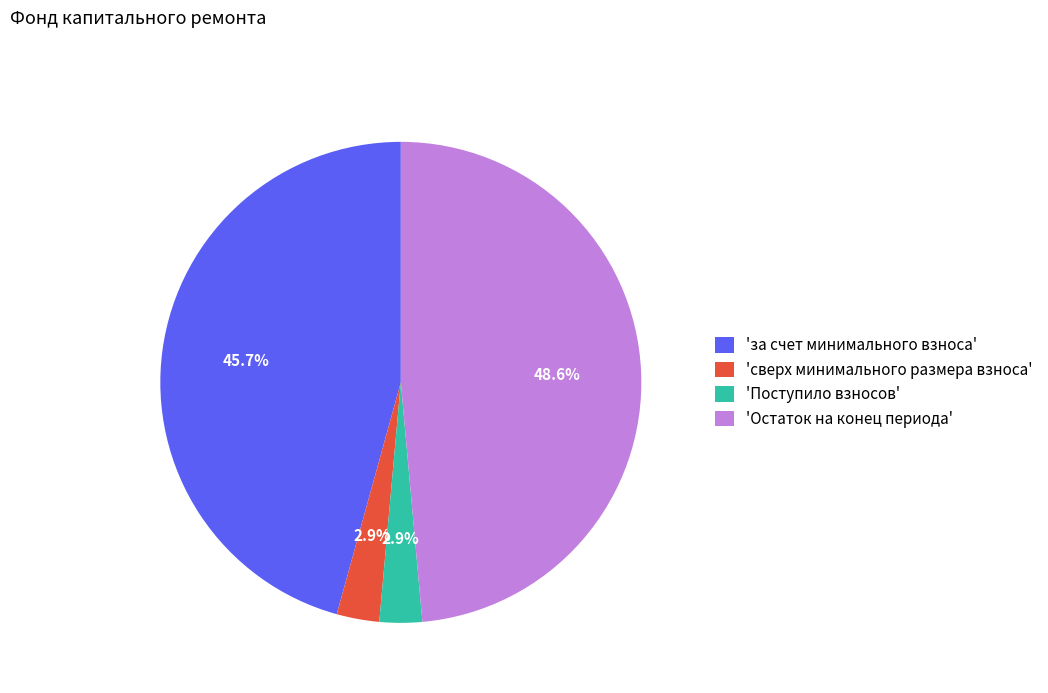

To the nearest percent, what is the difference between the largest and smallest slice percentages?

46%